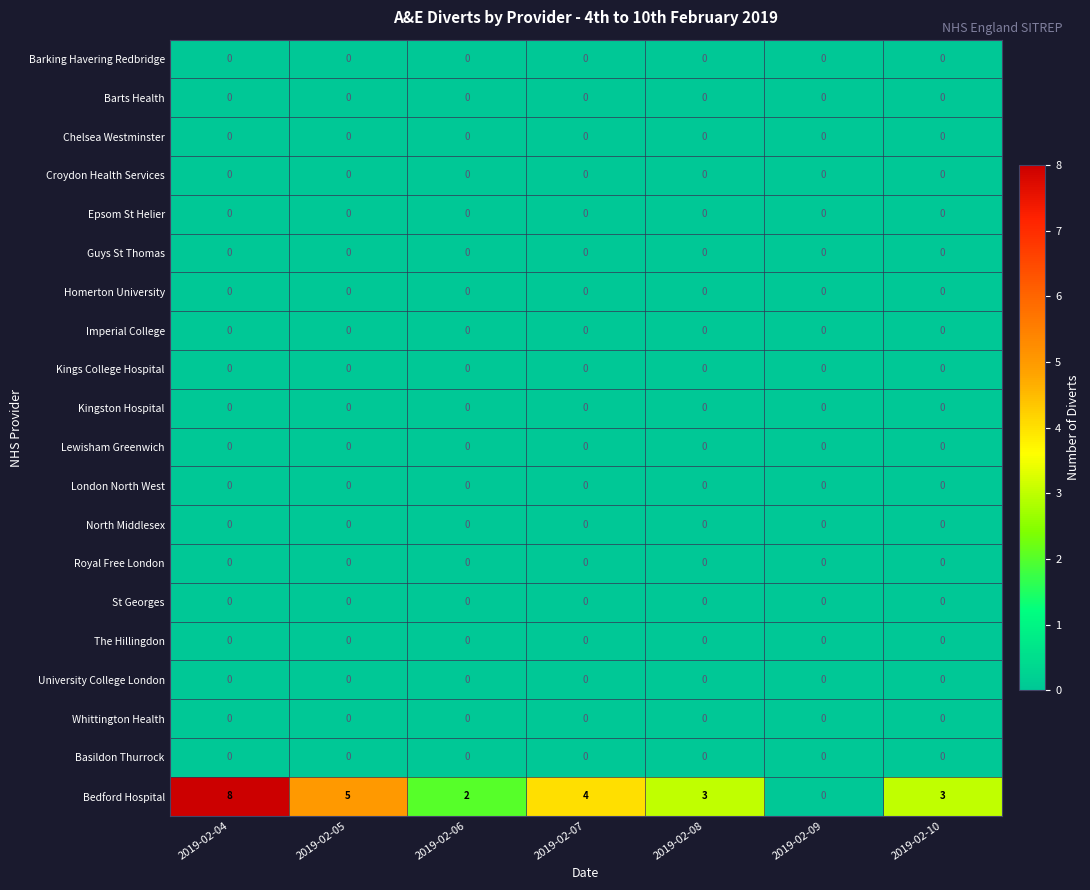

What is the approximate value of Bedford Hospital at 2019-02-04?

8